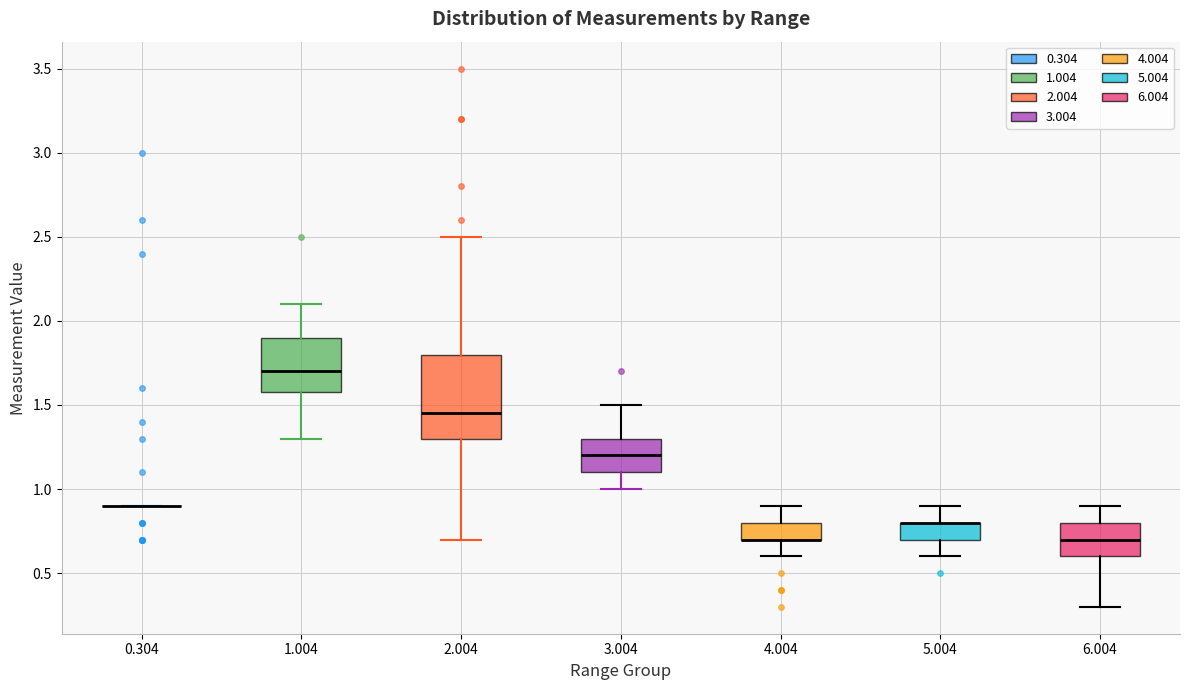

Reading left to right, transcribe this box plot: for each box, give where its median line is, the range the box spans, and where its two whiskers end, as read against the y-axis. The values are not printed on the chart, so give them approximately, as read against the axis.

0.304: box collapsed to a line at 0.90, whiskers 0.90 to 0.90
1.004: median 1.70, box 1.60 to 1.90, whiskers 1.30 to 2.10
2.004: median 1.45, box 1.30 to 1.80, whiskers 0.70 to 2.50
3.004: median 1.20, box 1.10 to 1.30, whiskers 1.00 to 1.50
4.004: median 0.70 (drawn on the box's lower edge), box 0.70 to 0.80, whiskers 0.60 to 0.90
5.004: median 0.80 (drawn on the box's upper edge), box 0.70 to 0.80, whiskers 0.60 to 0.90
6.004: median 0.70, box 0.60 to 0.80, whiskers 0.30 to 0.90